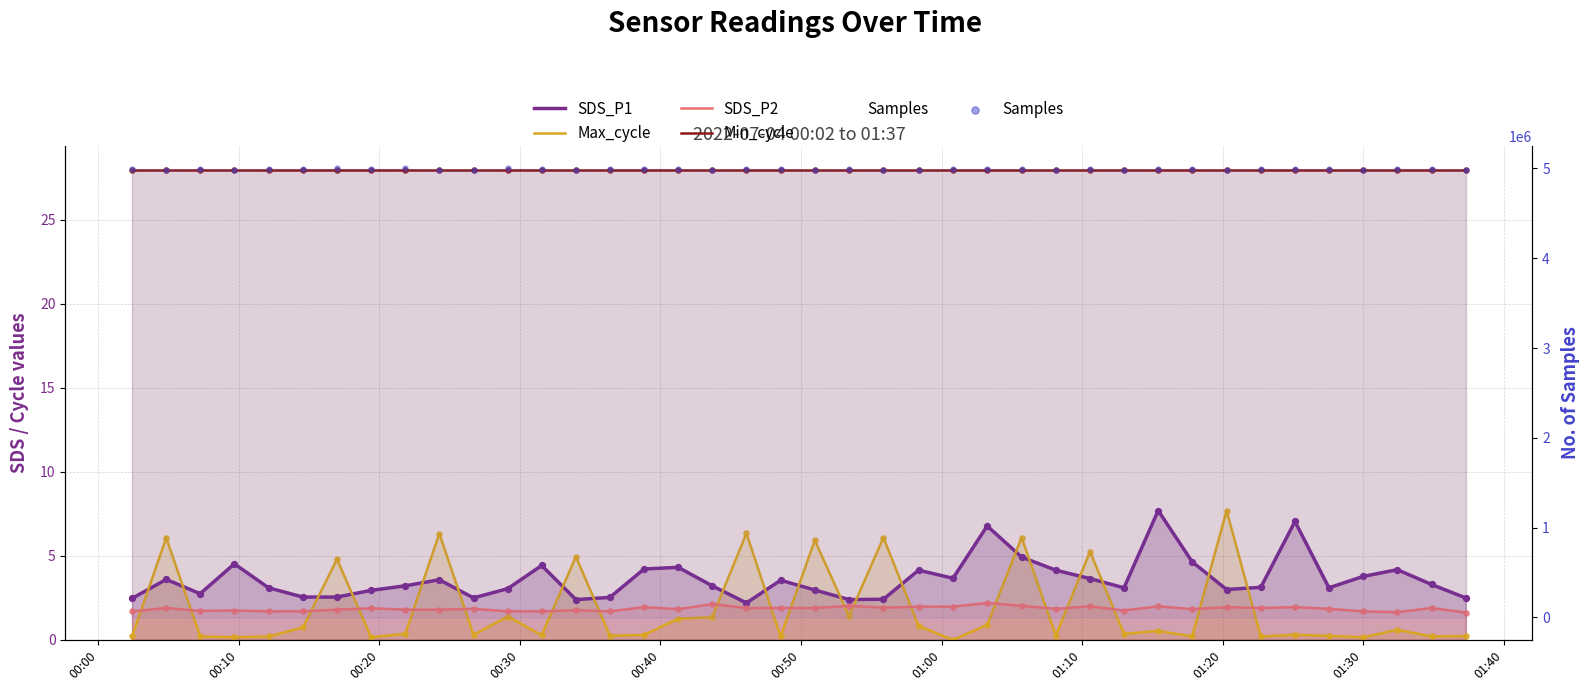

Which series has the largest Y range (max minus min)?

Samples